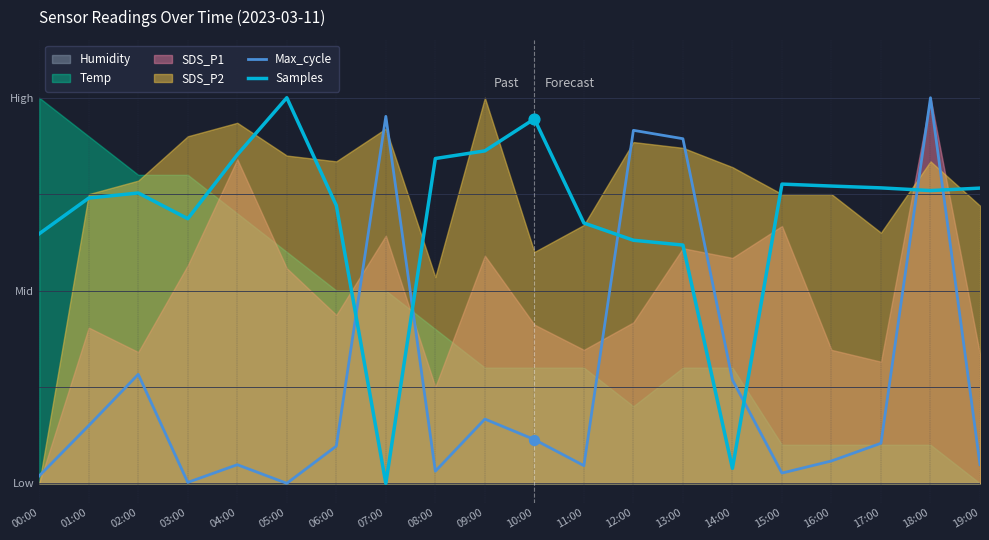

At which category is the sum across all series the highest?

18:00